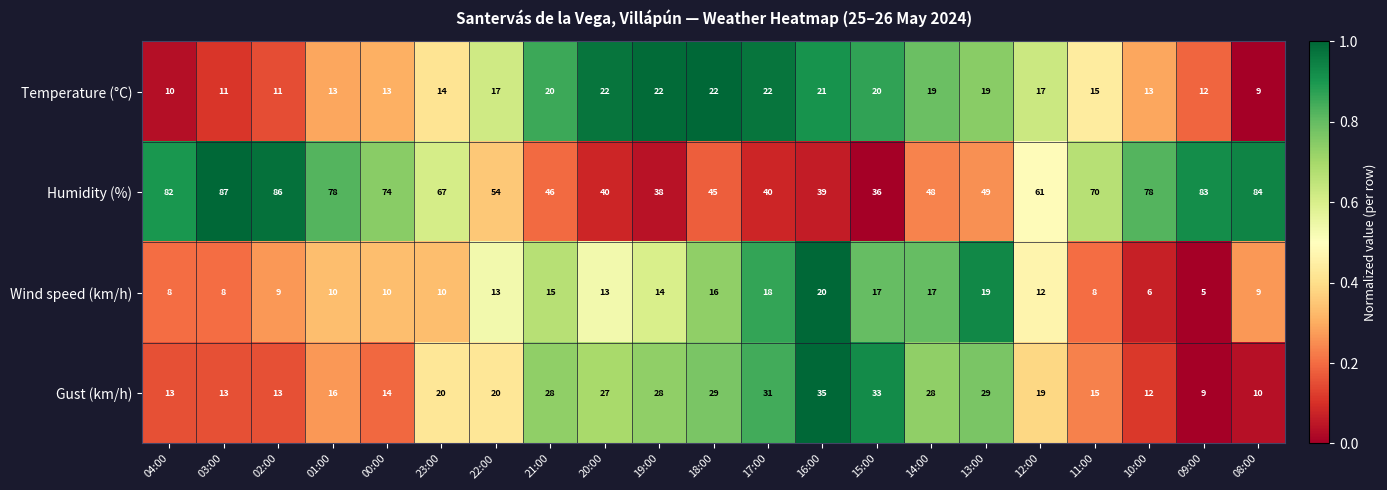

What is the difference between the second highest and second lowest values in the Gust (km/h) series?

23